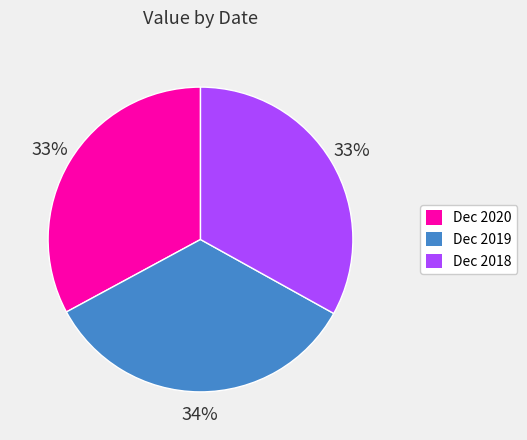

Is there a majority slice in this chart?

No